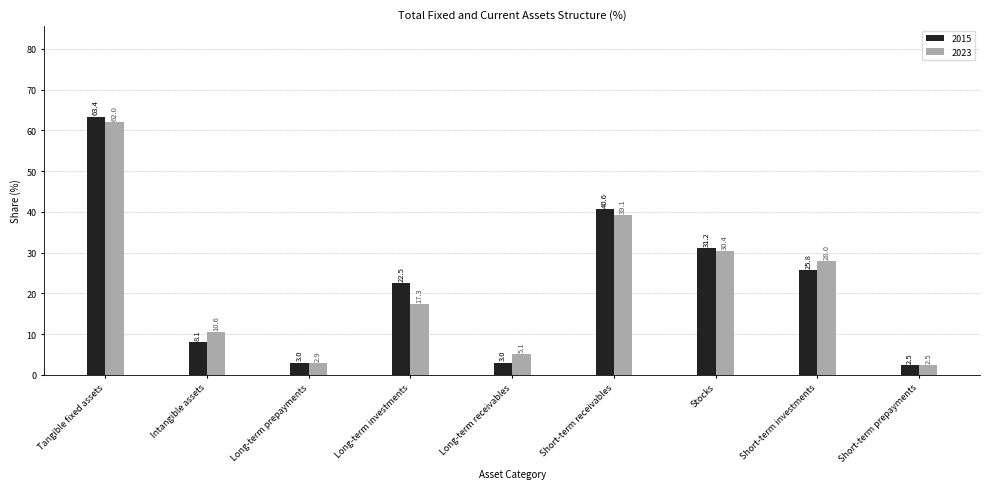

Reading left to right, extract all data points from this chart.

2015: 63.4	8.1	3.0	22.5	3.0	40.6	31.2	25.8	2.5
2023: 62.0	10.6	2.9	17.3	5.1	39.1	30.4	28.0	2.5